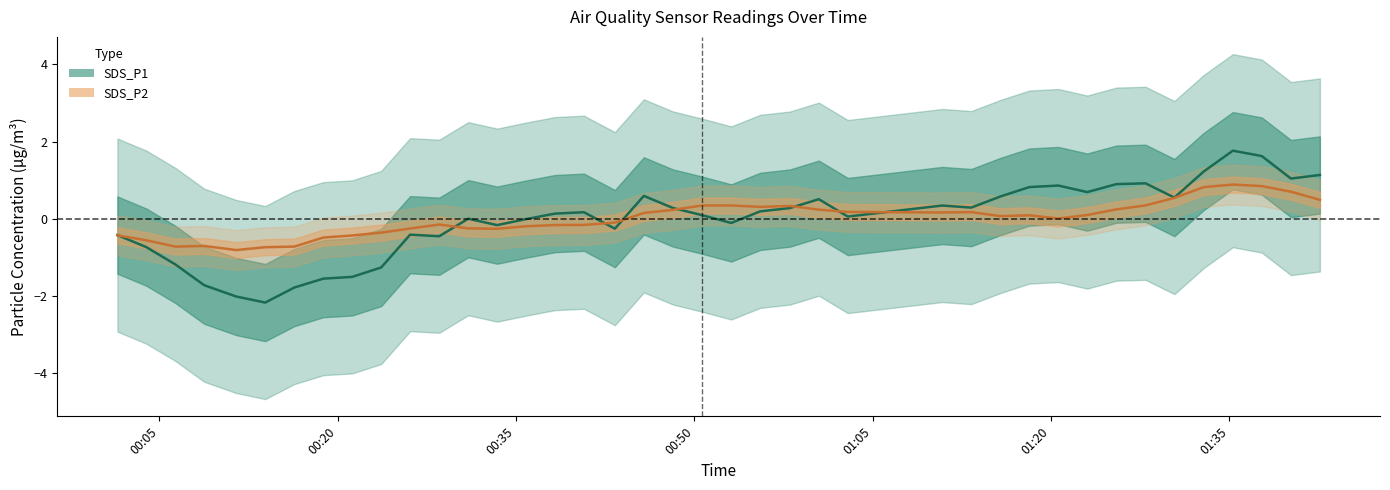

Rank the series by their average value, from lowest to highest.

SDS_P1, SDS_P2